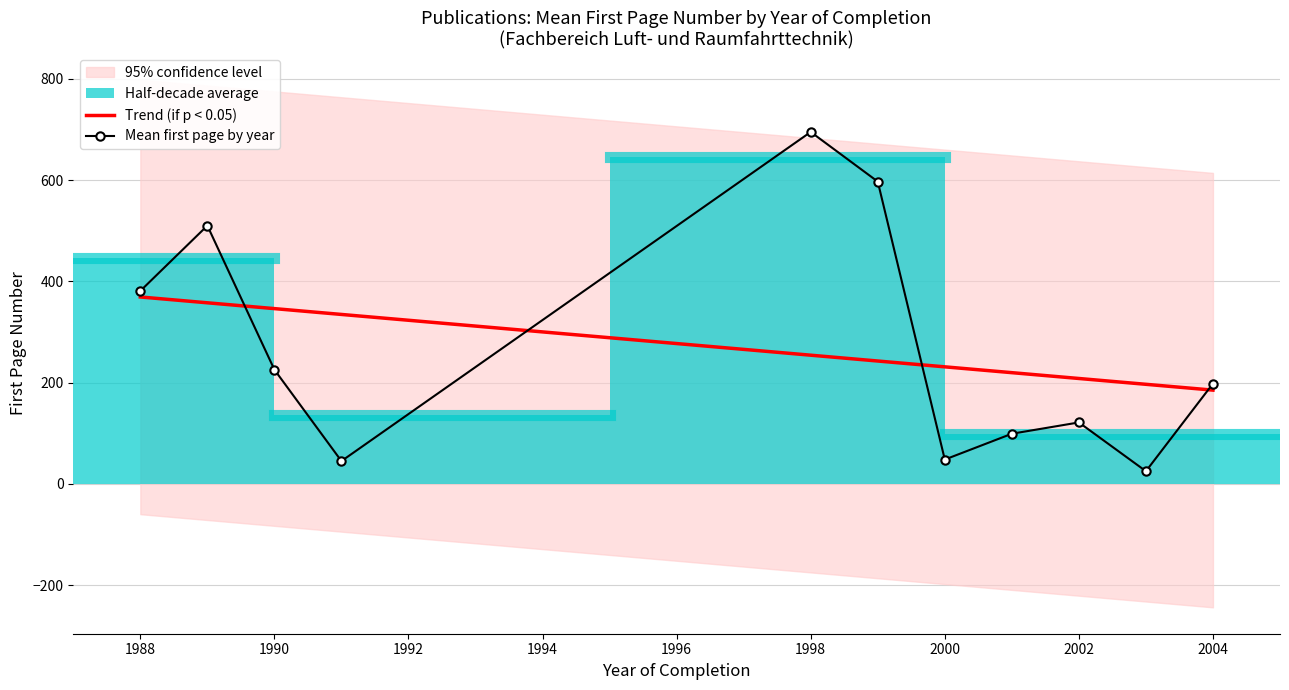

At how many categories does at least one series exceed 317?

6